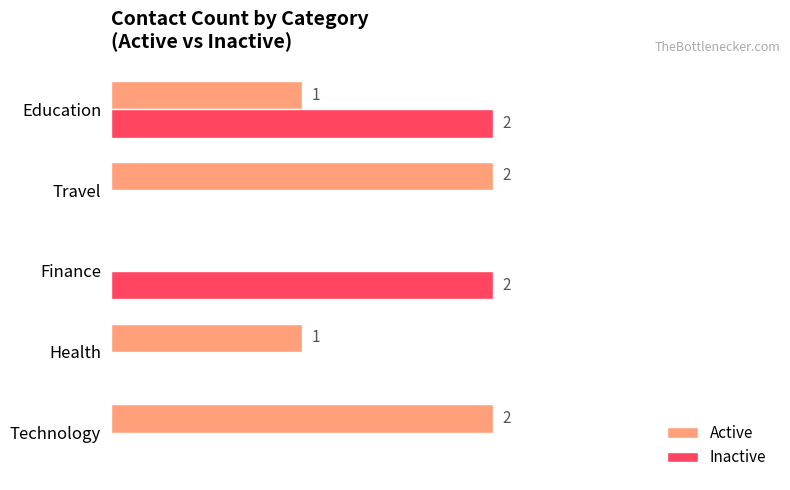

Which series has the largest total across all categories?

Active